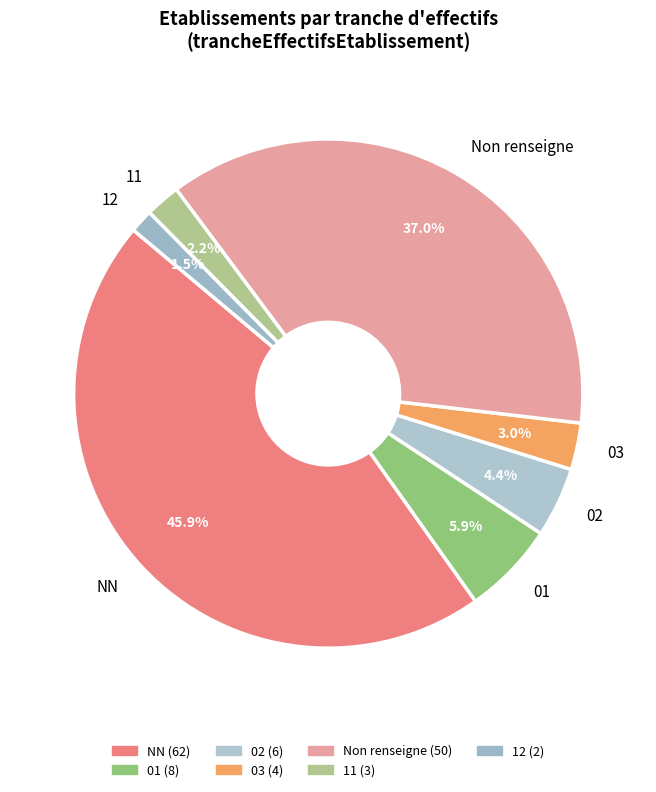

Is there any slice that represents more than half of the pie?

No